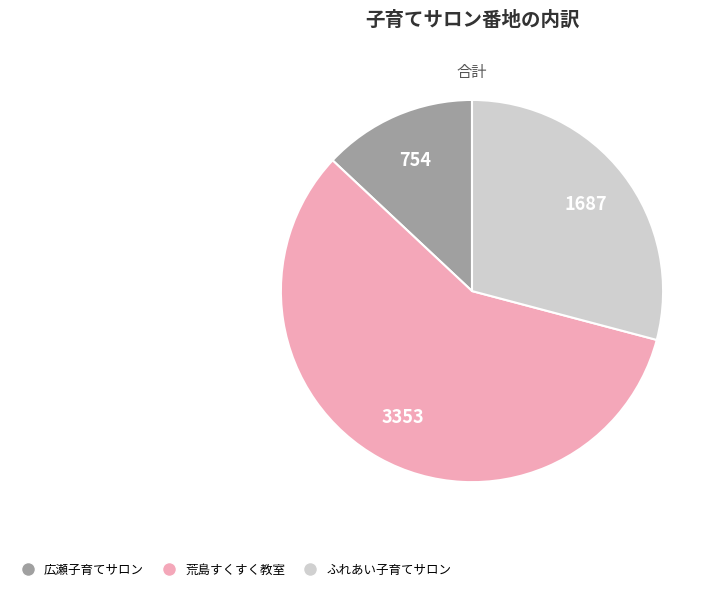

Which has a higher value, 広瀬子育てサロン or 荒島すくすく教室?

荒島すくすく教室